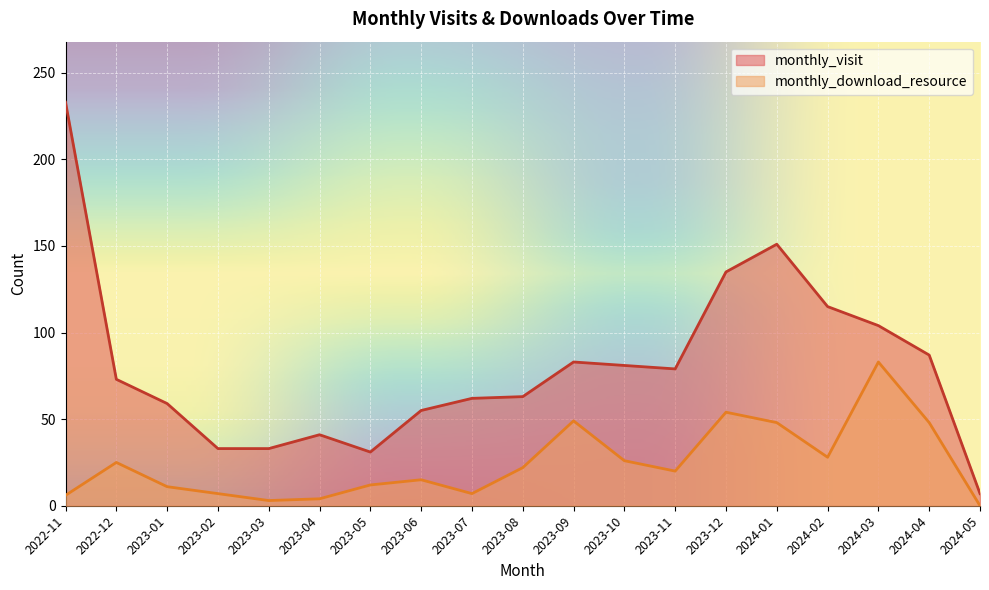

What is the sum of the monthly_visit values at 2022-11 and 2024-01?

384